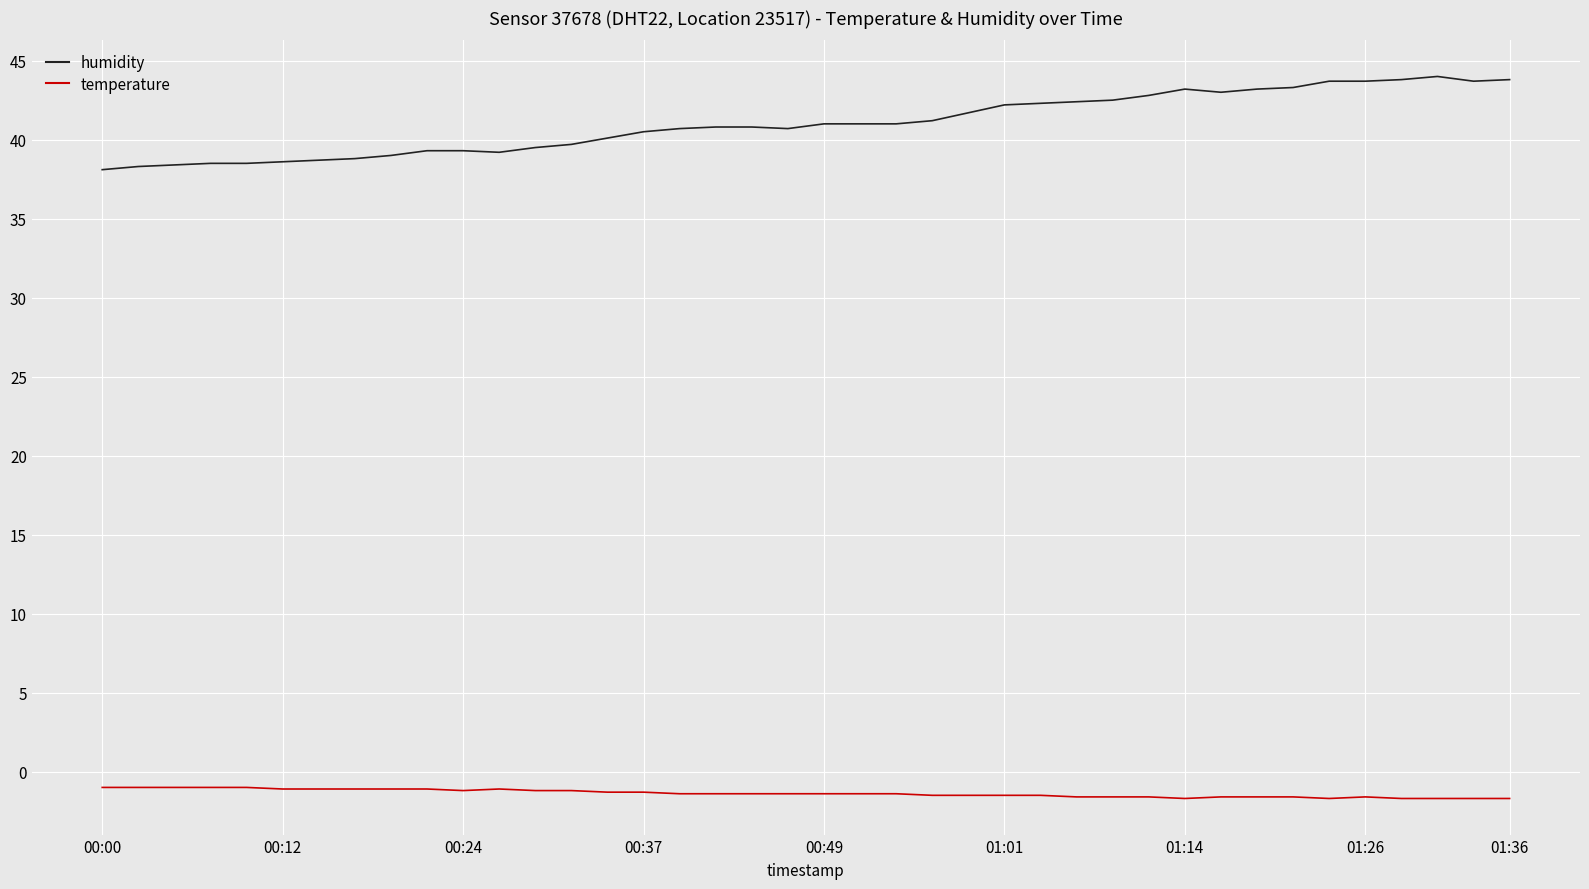

Which series has the widest spread of values?

humidity